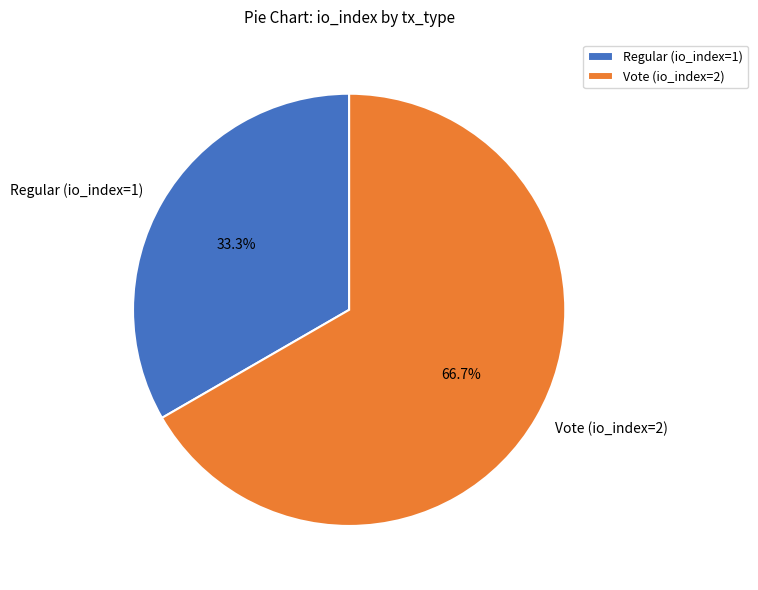

What percentage is the Vote (io_index=2) slice, to the nearest percent?

67%